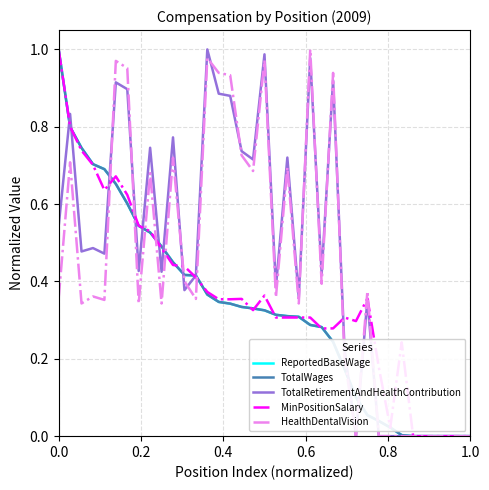

Does the chart display data point markers on the line(s)?

No